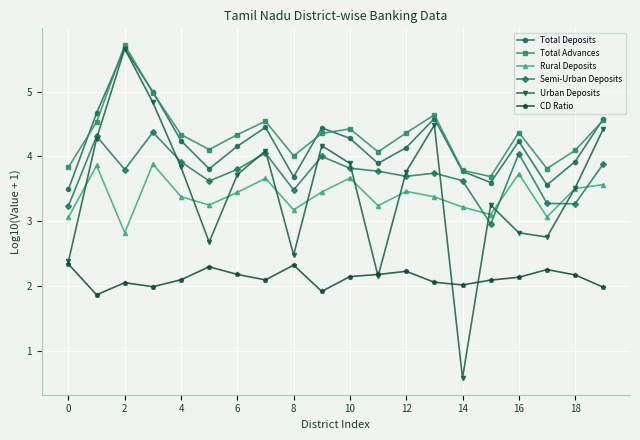

What is the minimum value shown in the chart?

0.6